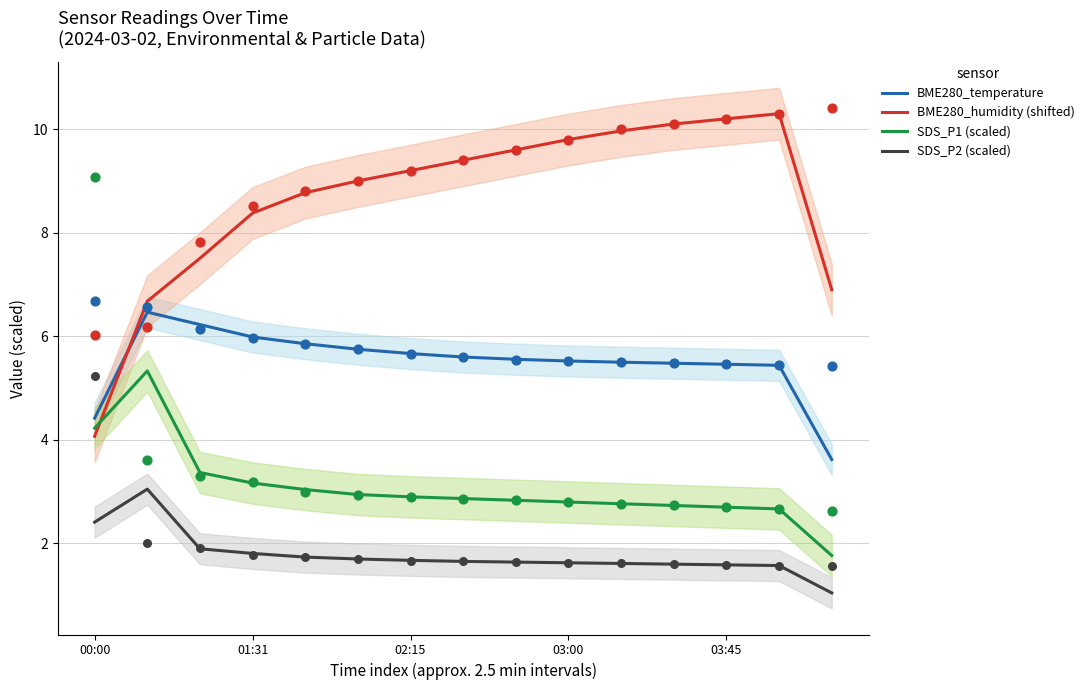

Which series has the largest total across all categories?

BME280_humidity (shifted)